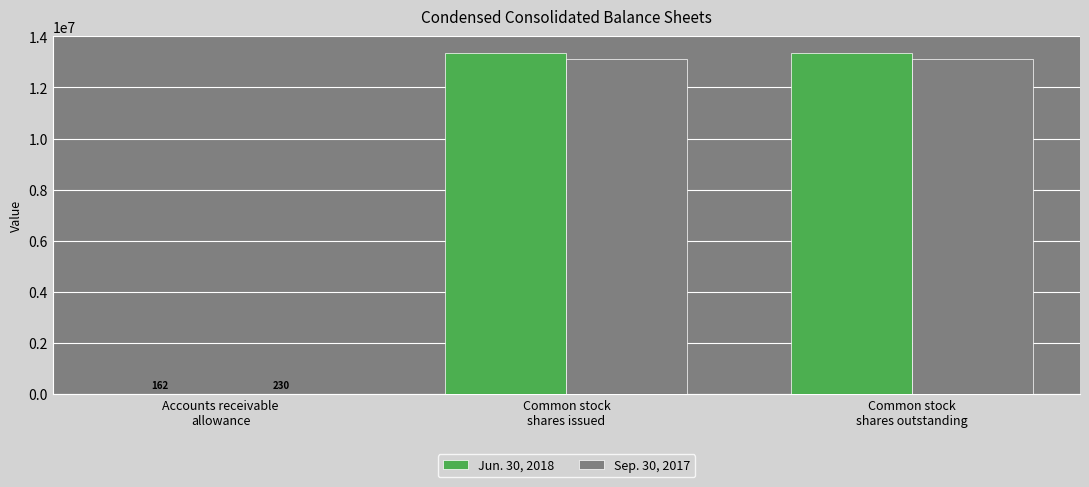

What is the greatest value displayed?

13348124